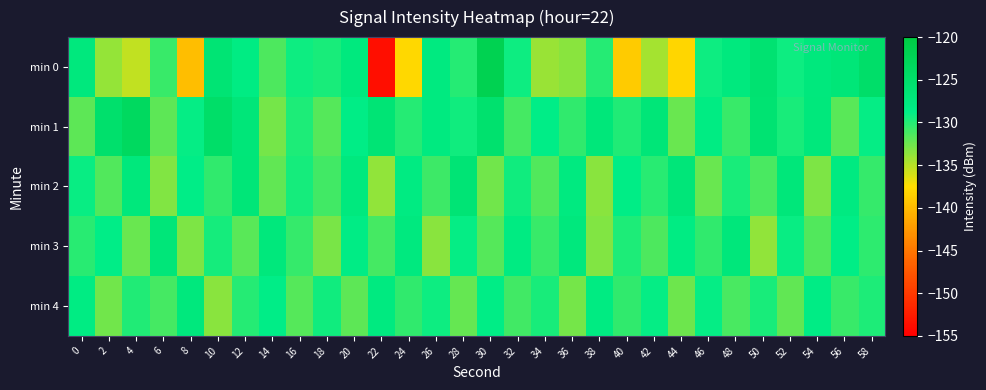

At which category is the sum across all series the highest?

30